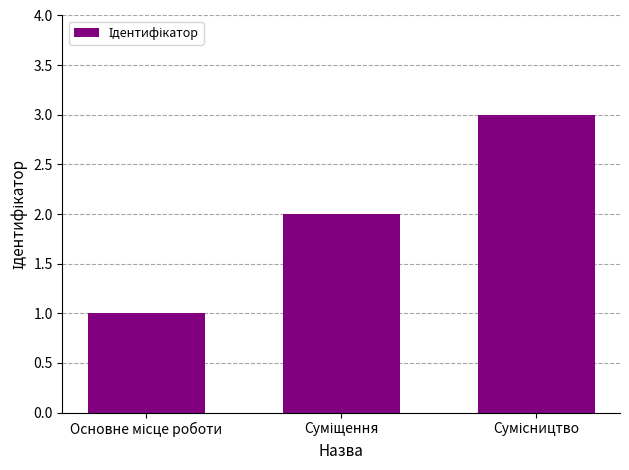

What is the average value?

2